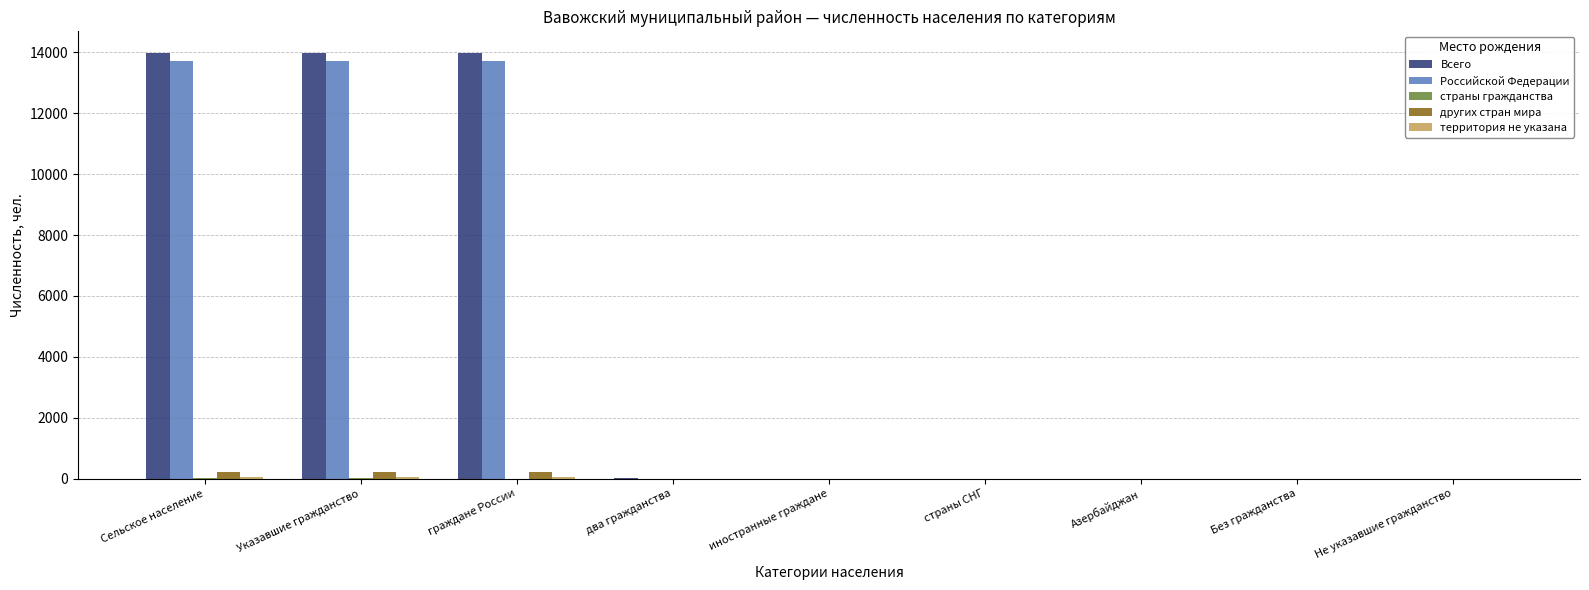

What is the sum of all Российской Федерации values?

41206